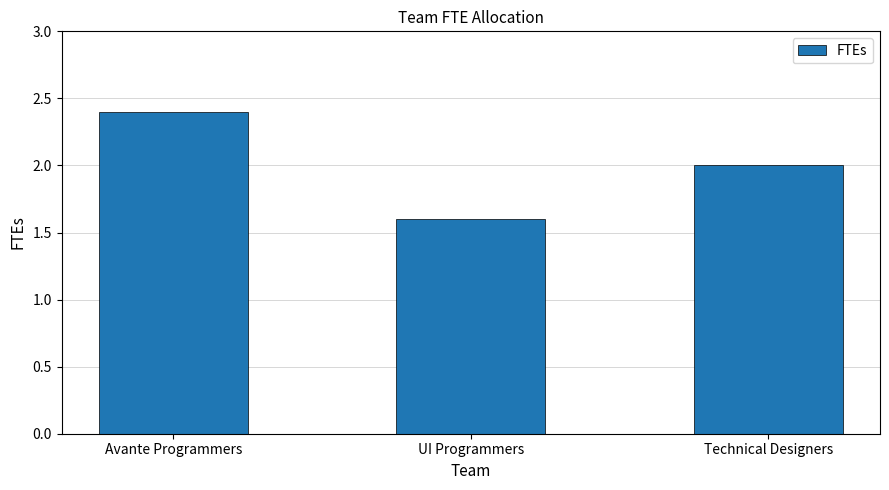

List the labels in order of value, smallest first.

UI Programmers, Technical Designers, Avante Programmers